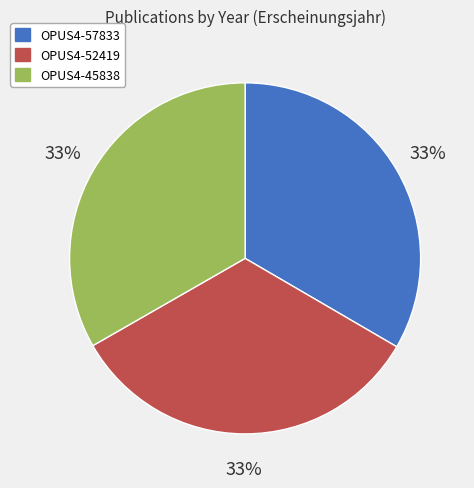

How many segments does this pie chart have?

3